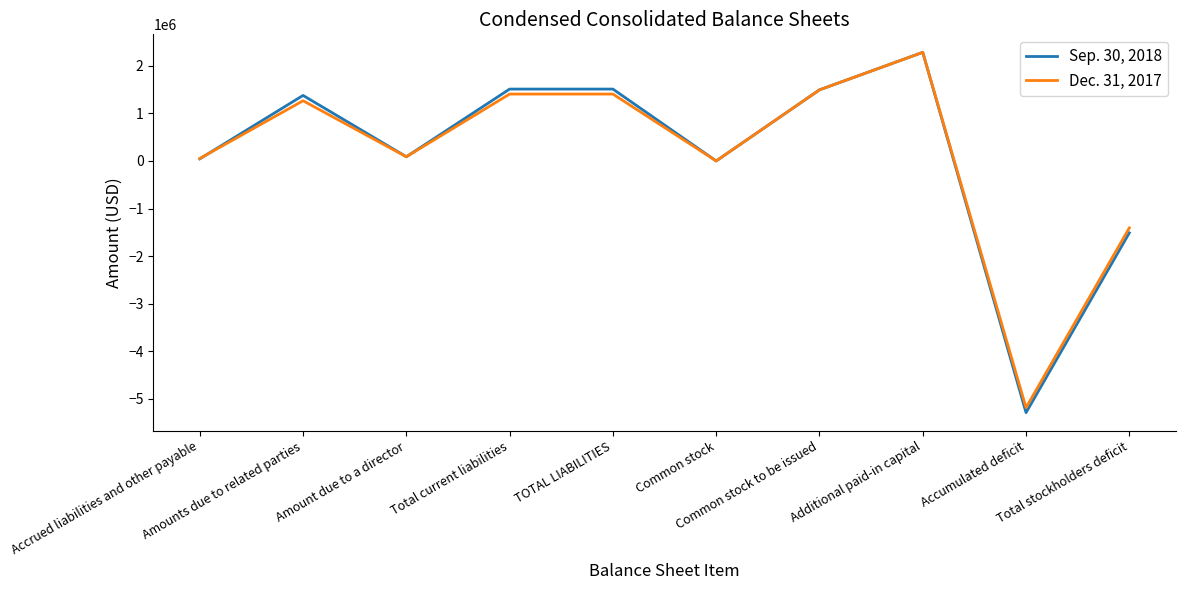

Count the number of data series in this chart.

2